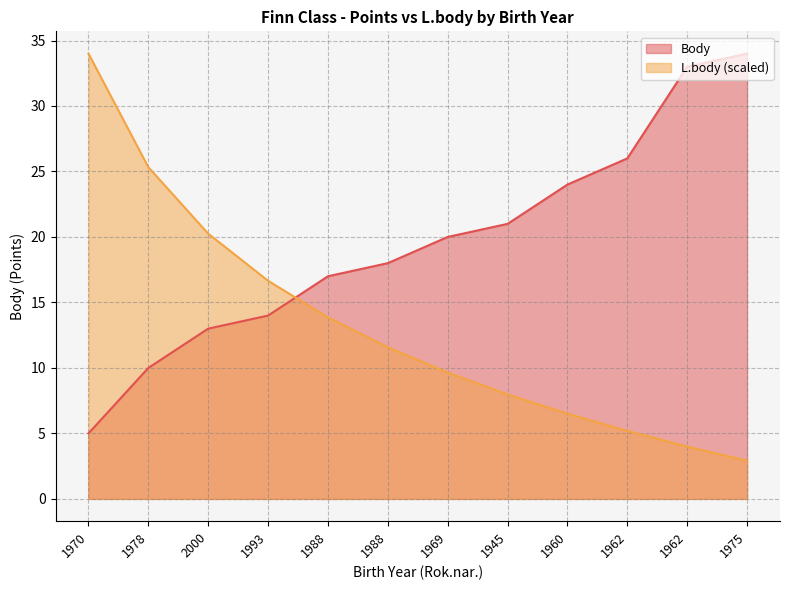

Does the chart have visible grid lines?

Yes